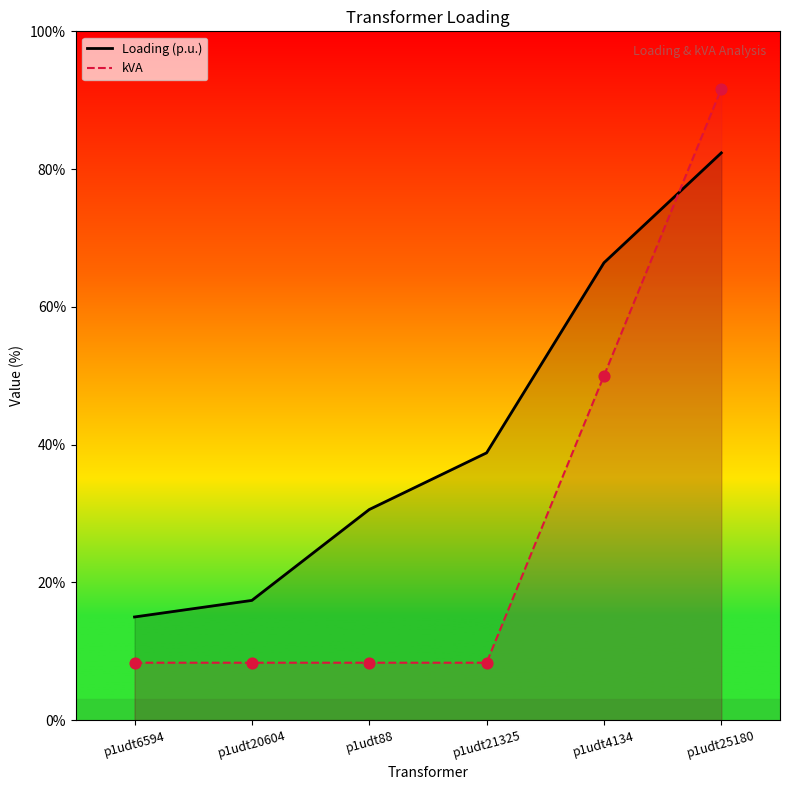

At which category is the sum across all series the highest?

p1udt25180